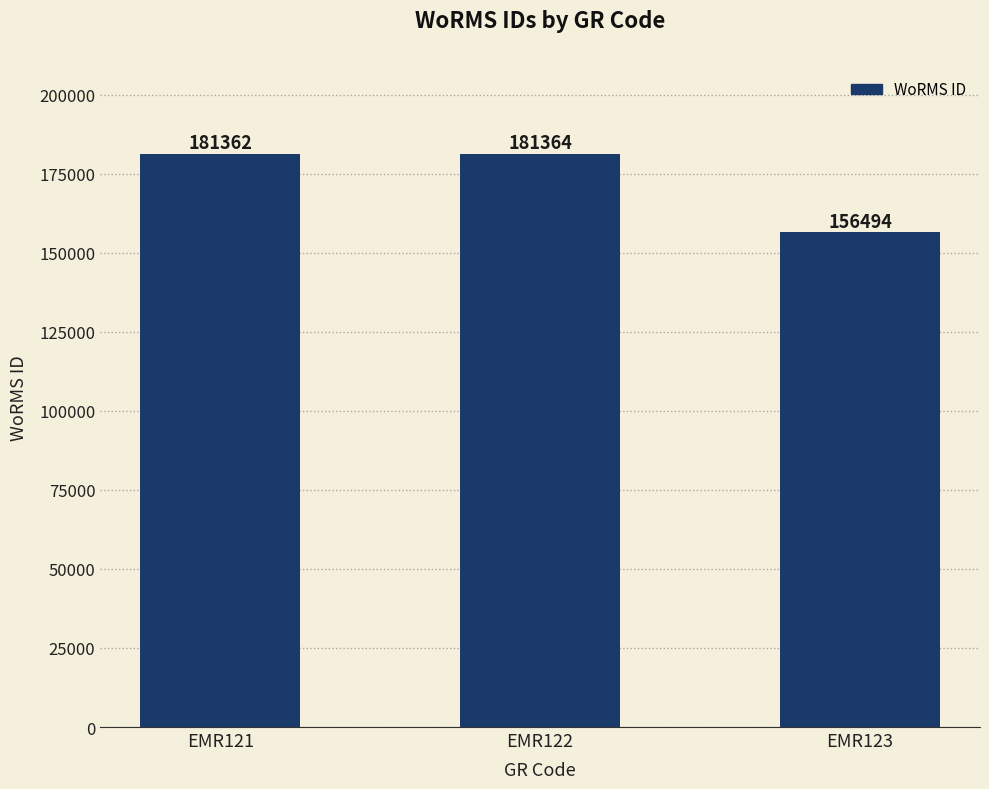

The value at EMR121 is 181362. True or false?

True